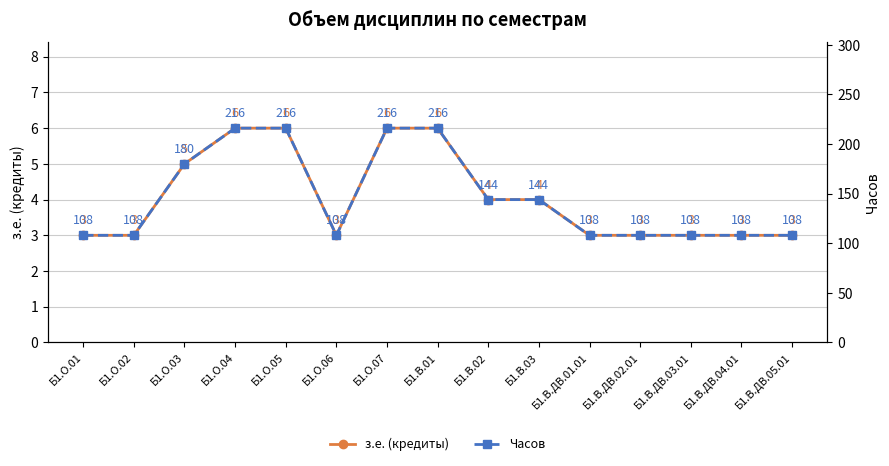

Does the chart have visible grid lines?

Yes